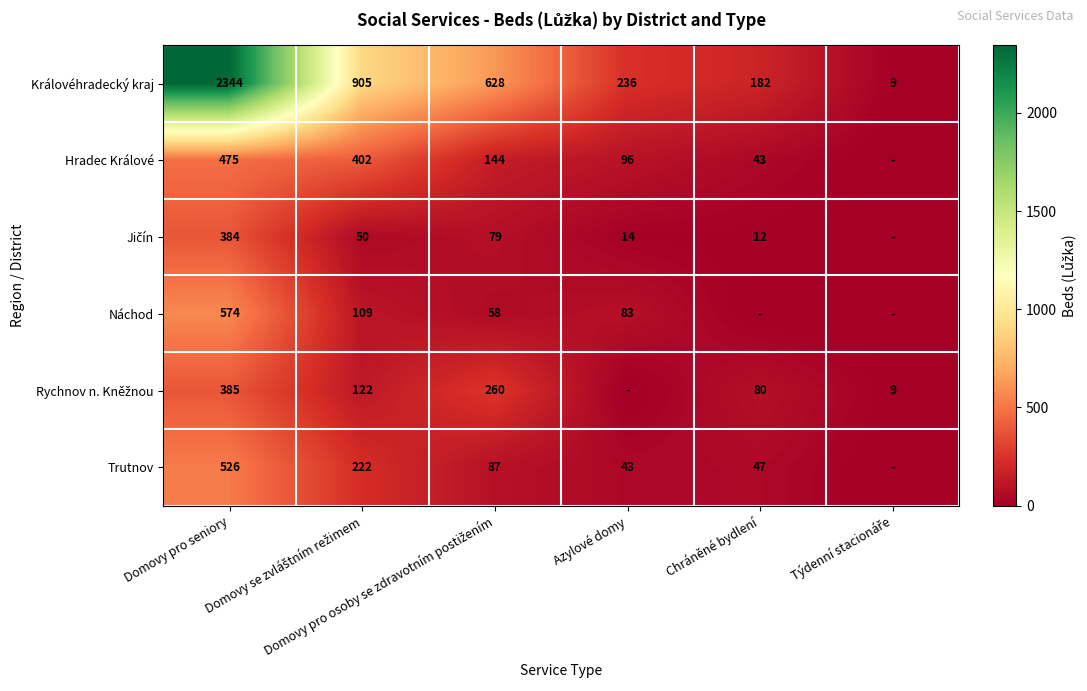

What value does the Jičín series have at Domovy se zvláštním režimem?

50